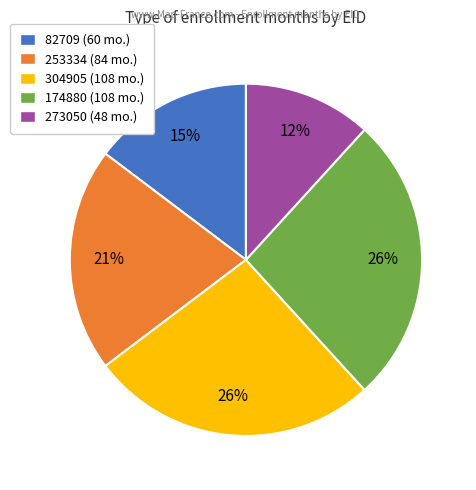

To the nearest percent, what is the average slice percentage?

20%